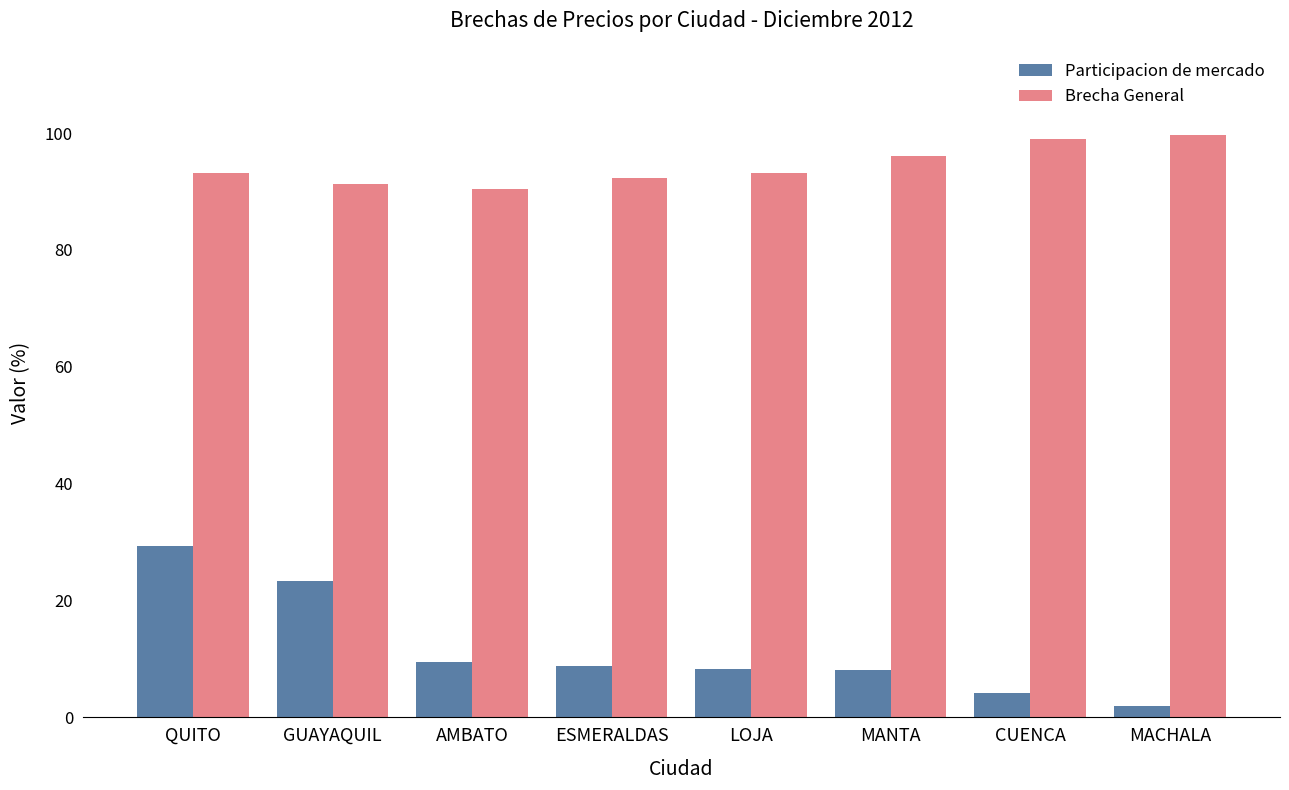

At which label does Participacion de mercado first exceed 8?

QUITO